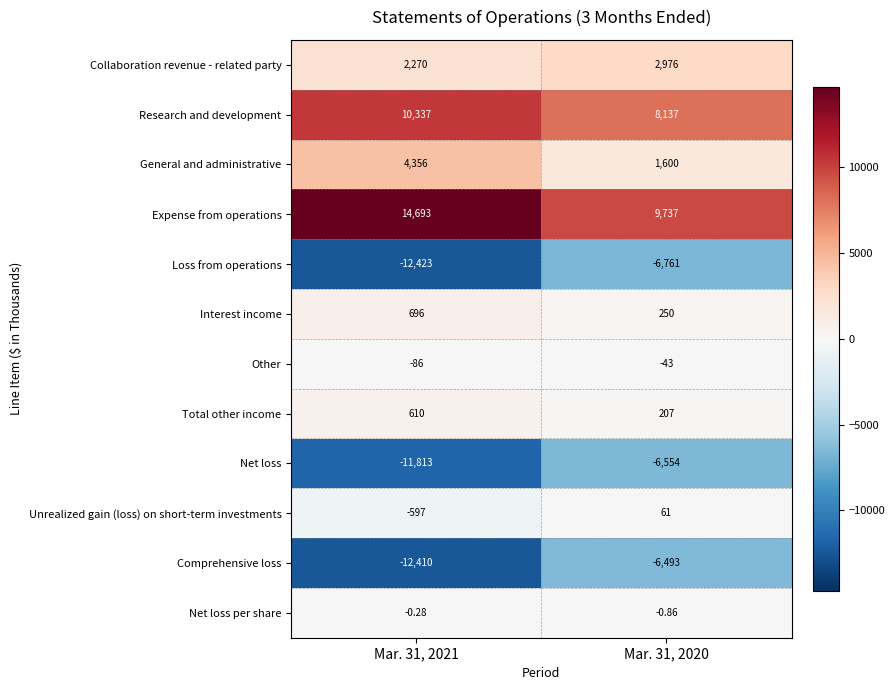

Which series has the largest total across all categories?

Expense from operations